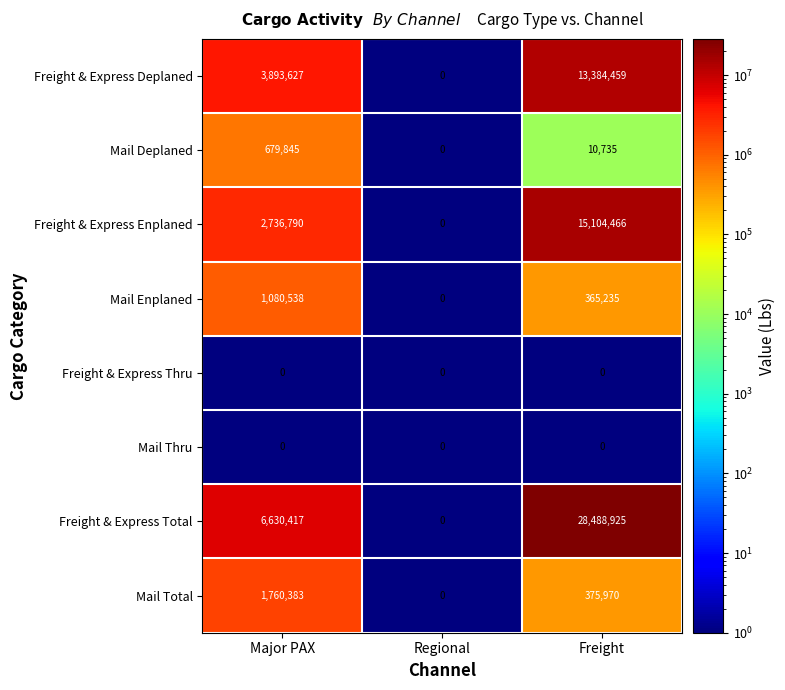

Which series has the largest total across all categories?

Freight & Express Total